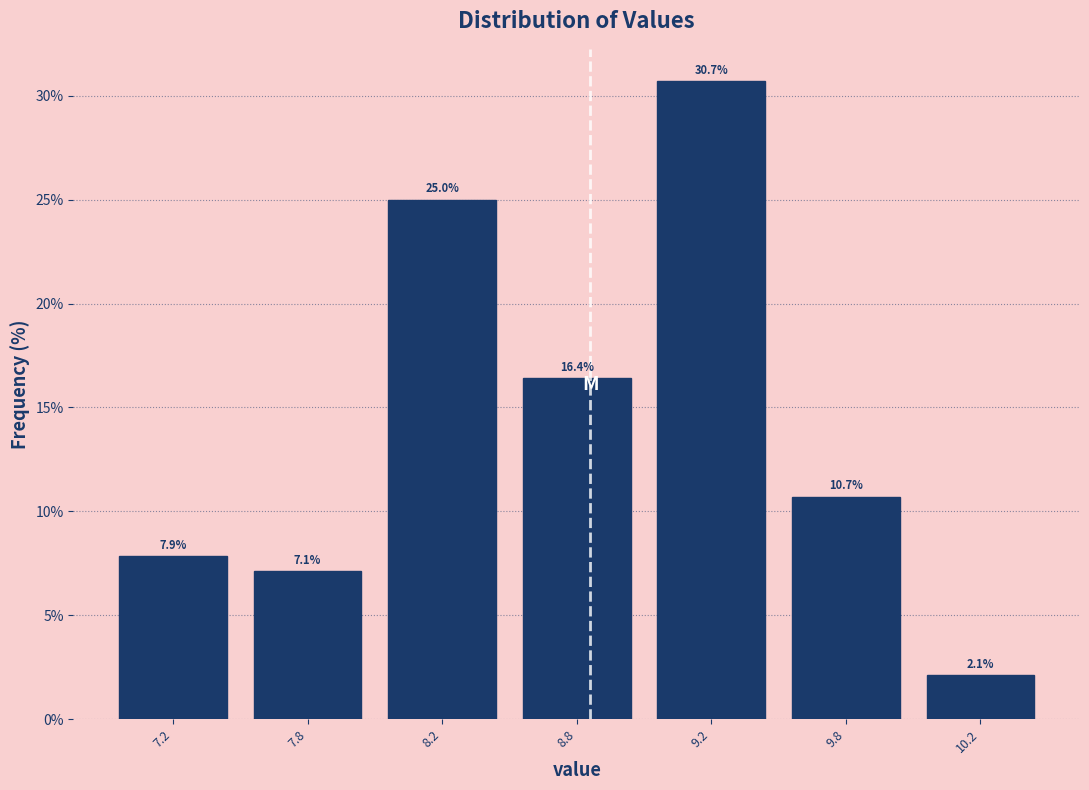

Reading right to left, transcribe all the data shown in this chart.

2.1	10.7	30.7	16.4	25.0	7.1	7.9